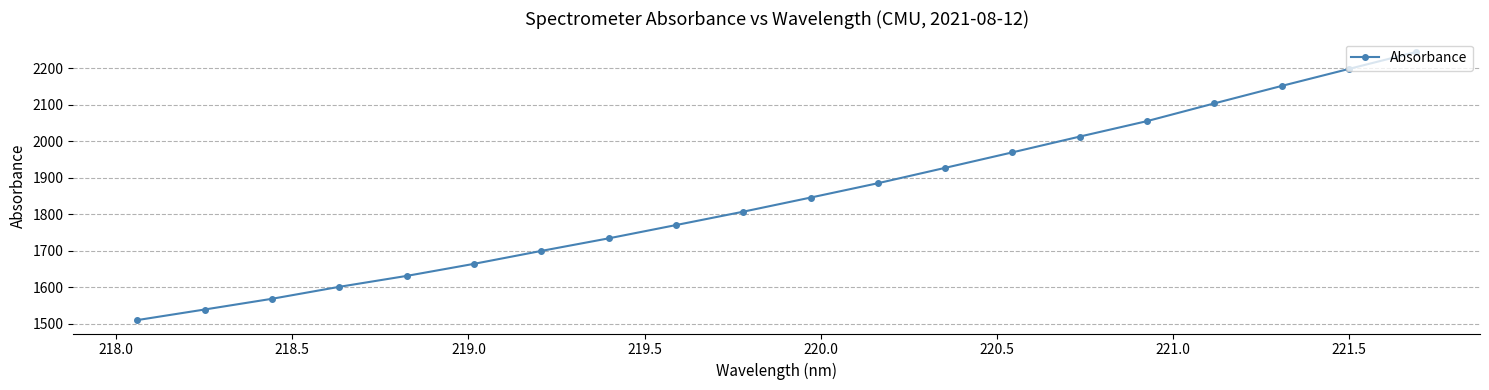

What is the difference between the second highest and second lowest values?

658.5